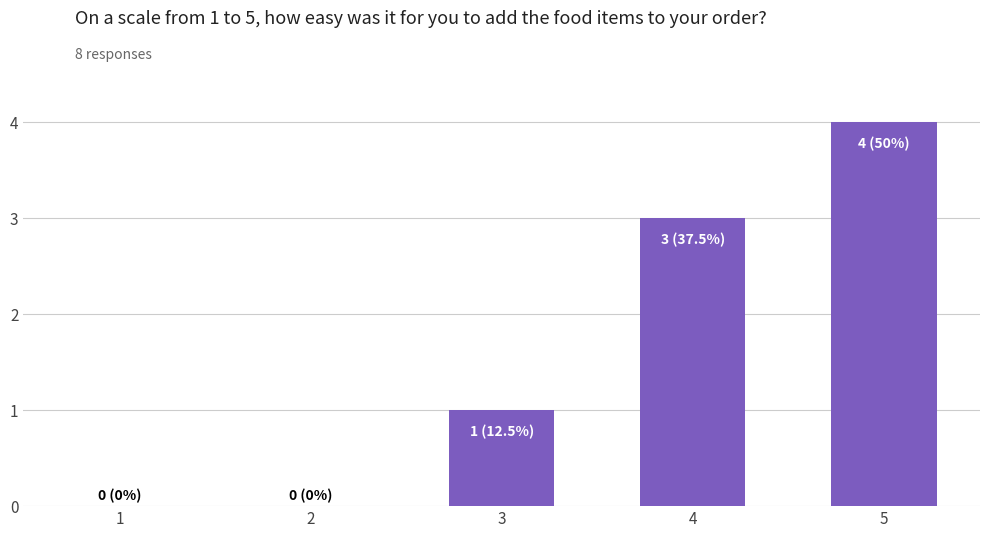

The chart shows a value of -3 at 2. True or false?

False